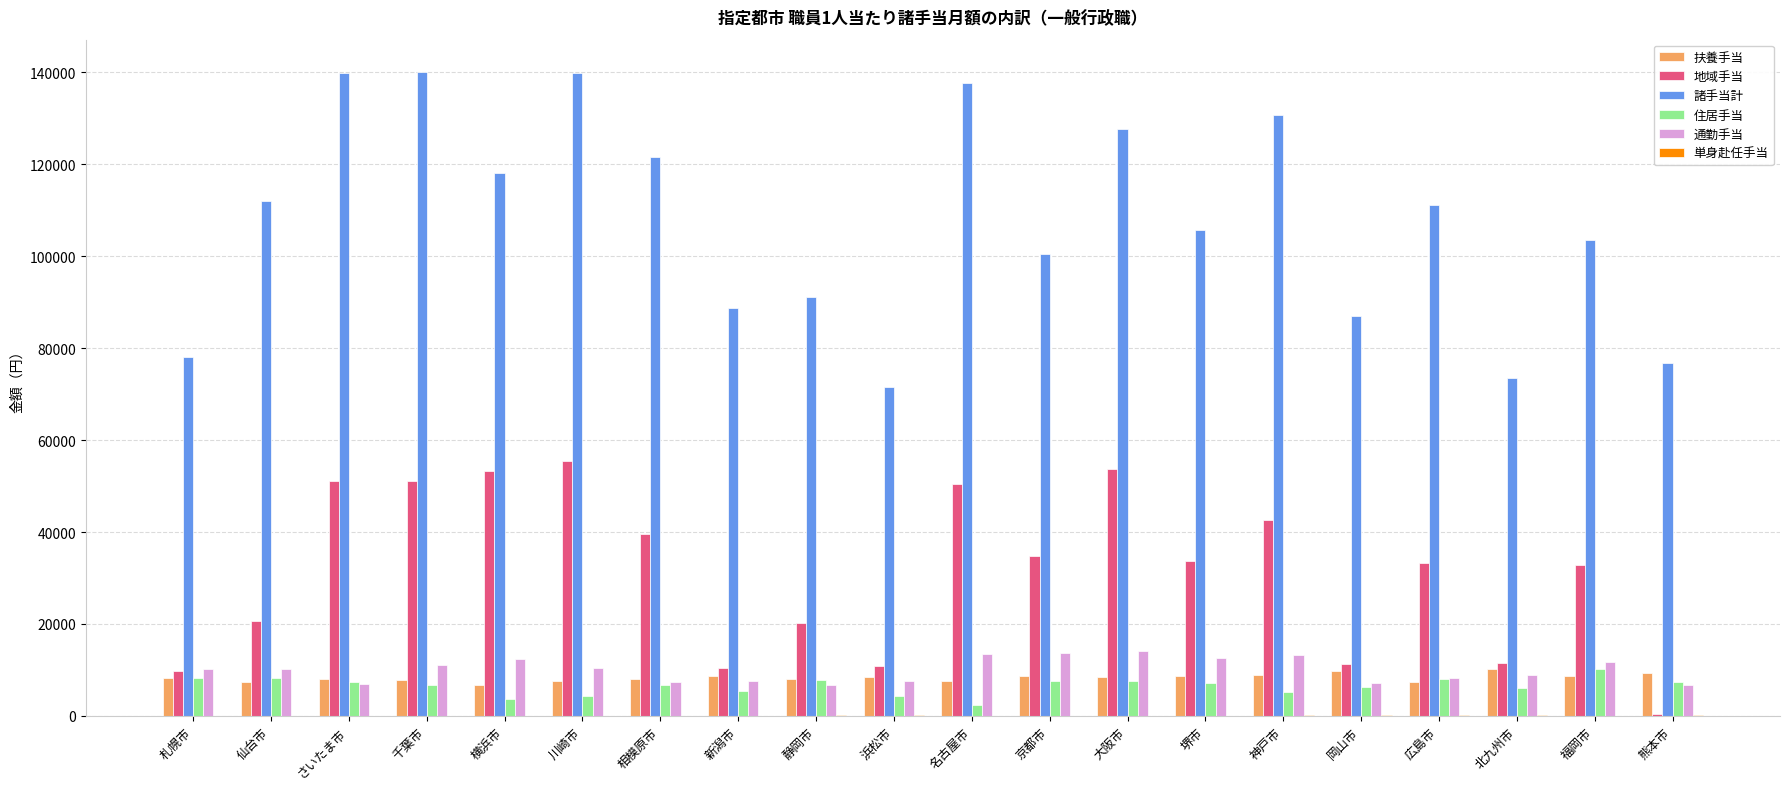

What is the highest value of the 諸手当計 series?

140088